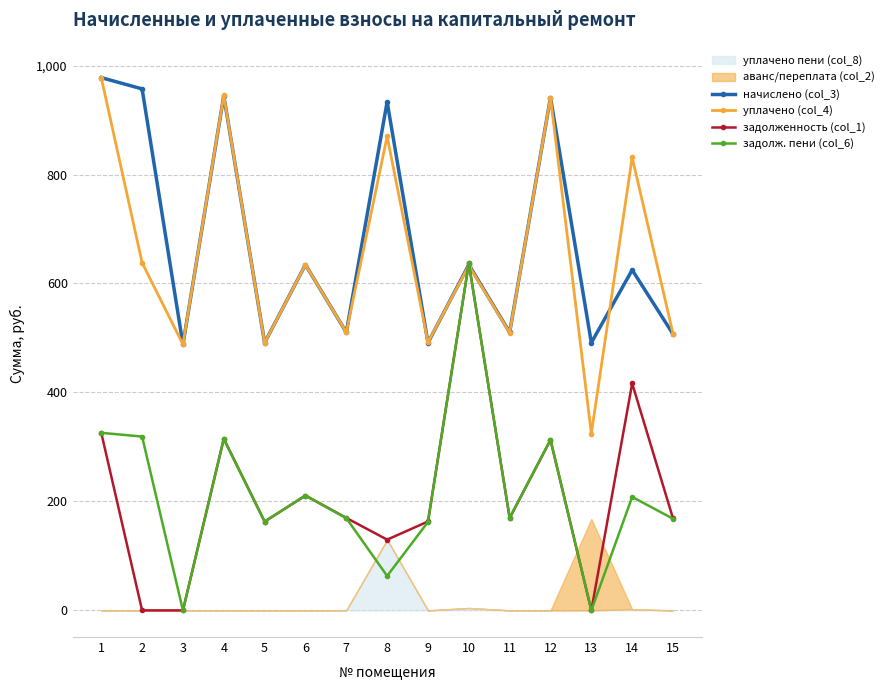

Does the chart have visible grid lines?

Yes